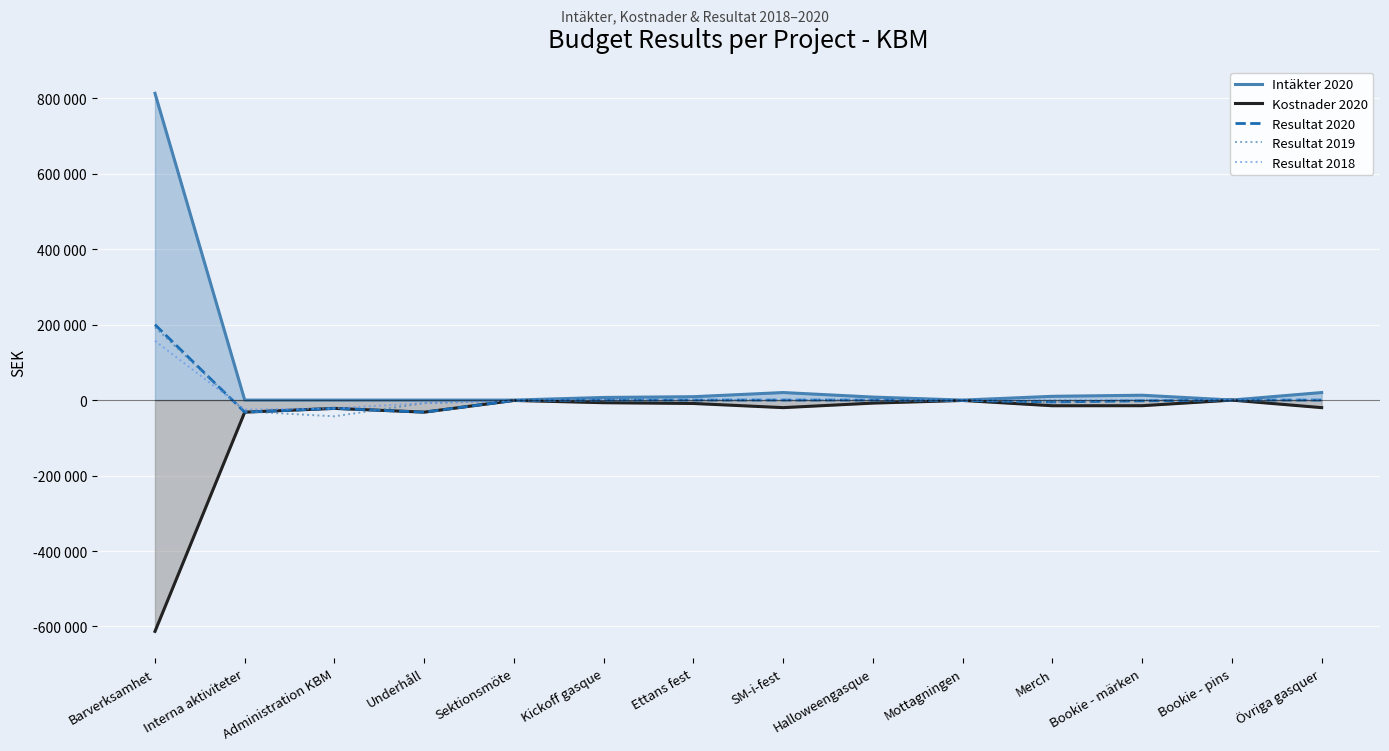

Where does the Resultat 2020 series first go above 0?

Barverksamhet